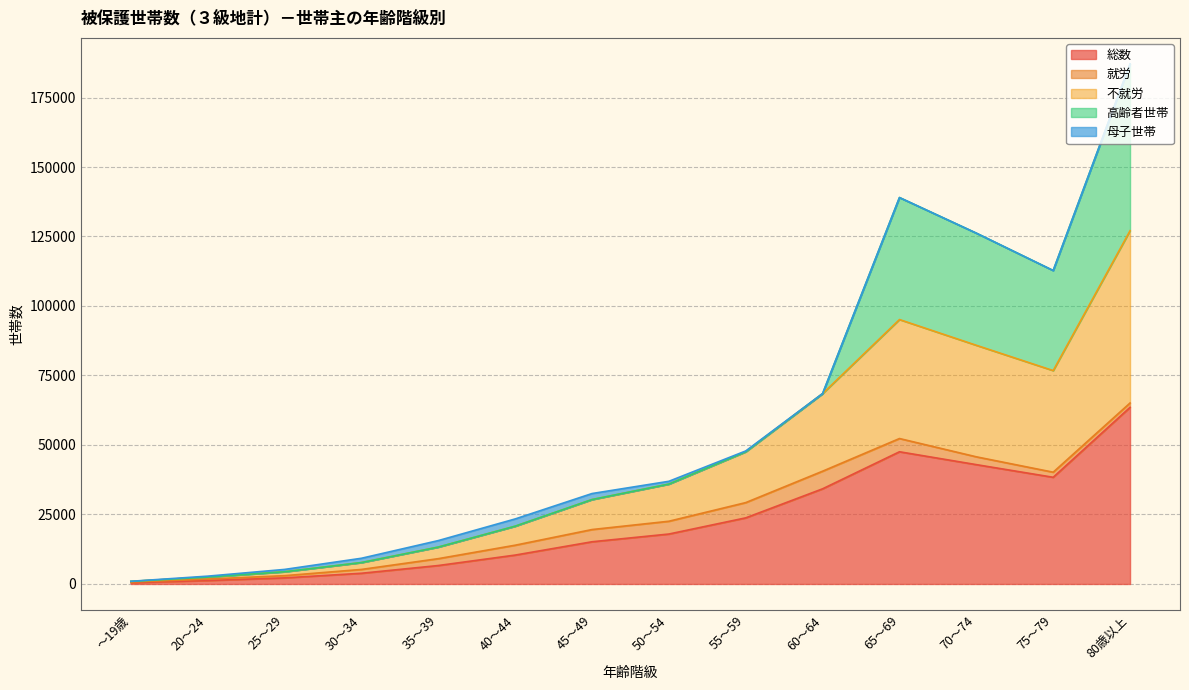

At which category is the sum across all series the highest?

80歳以上